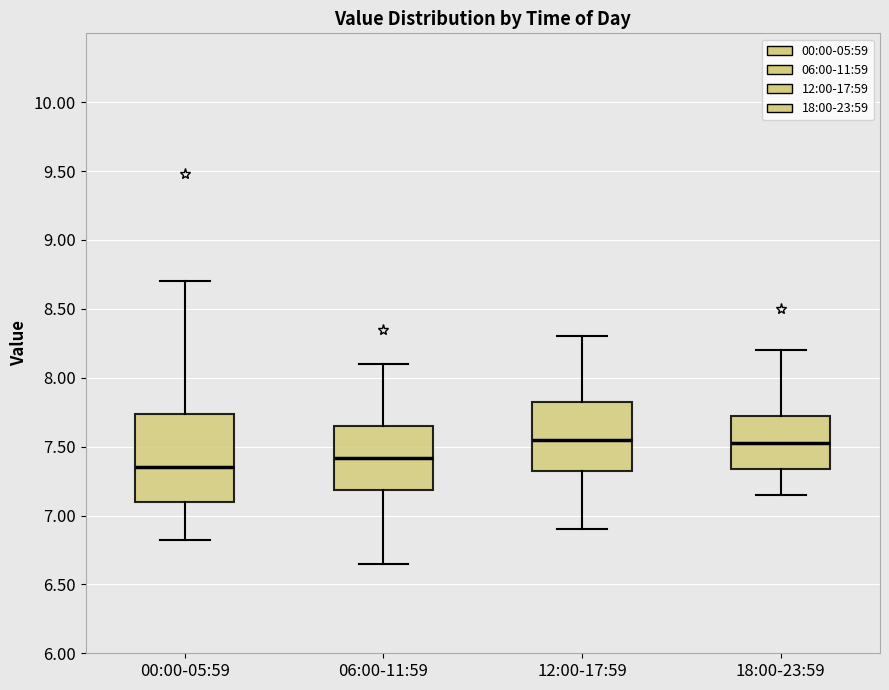

Reading left to right, read every box against the y-axis: the position of its median line, the range the box covers, and the ends of its whiskers. The values are not printed on the chart, so give them approximately, as read against the axis.

00:00-05:59: median 7.35, box 7.10 to 7.75, whiskers 6.80 to 8.70
06:00-11:59: median 7.40, box 7.20 to 7.65, whiskers 6.65 to 8.10
12:00-17:59: median 7.55, box 7.35 to 7.85, whiskers 6.90 to 8.30
18:00-23:59: median 7.55, box 7.35 to 7.75, whiskers 7.15 to 8.20